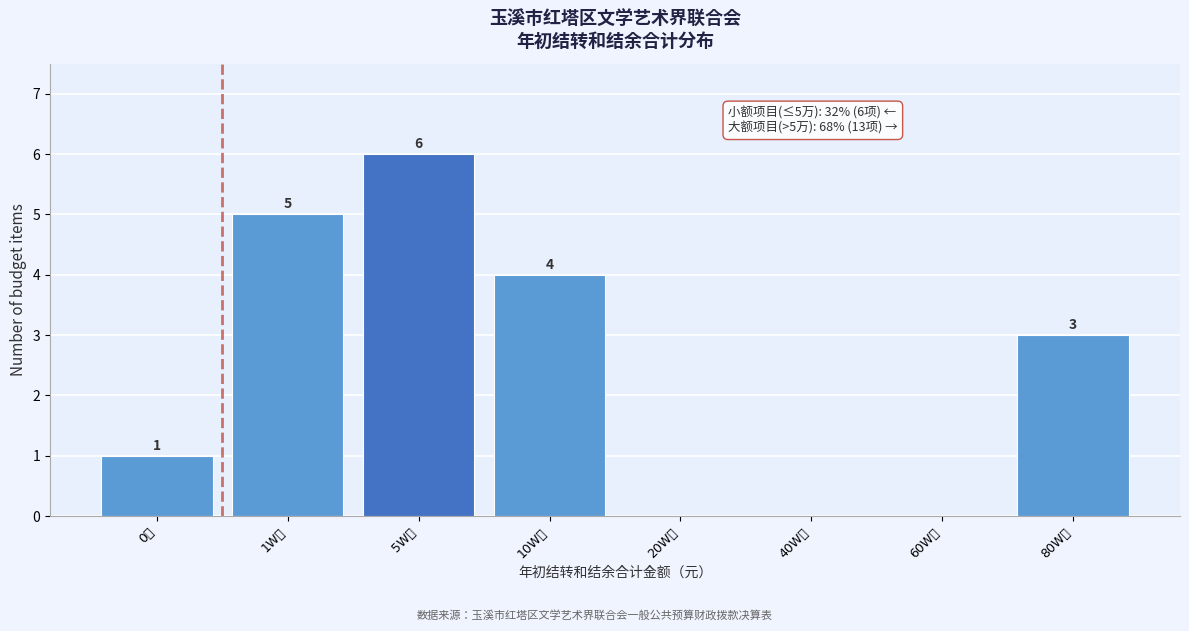

Reading left to right, extract all data points from this chart.

0元=1	1W元=5	5W元=6	10W元=4	20W元=0	40W元=0	60W元=0	80W元=3